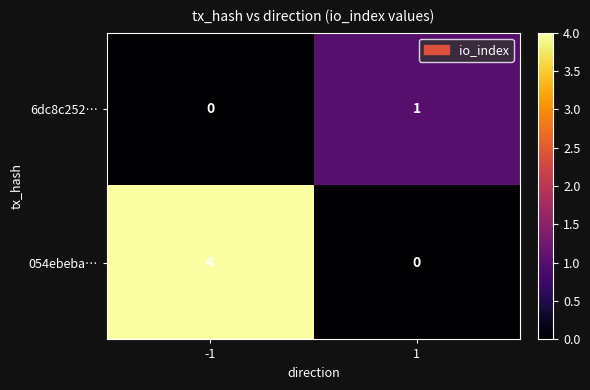

The value of 054ebeba… at 1 is 0. True or false?

True